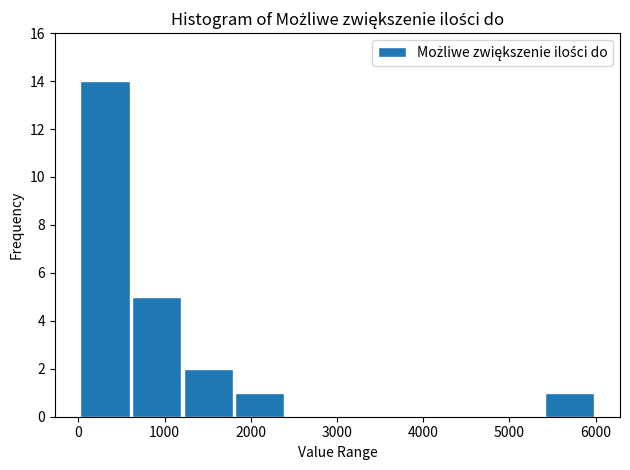

How tall is the bar that spans 1200 to 1800 on the x-axis? Neither the bar edges nor the heights are printed on the chart, so give them approximately, as read against the axes.

2